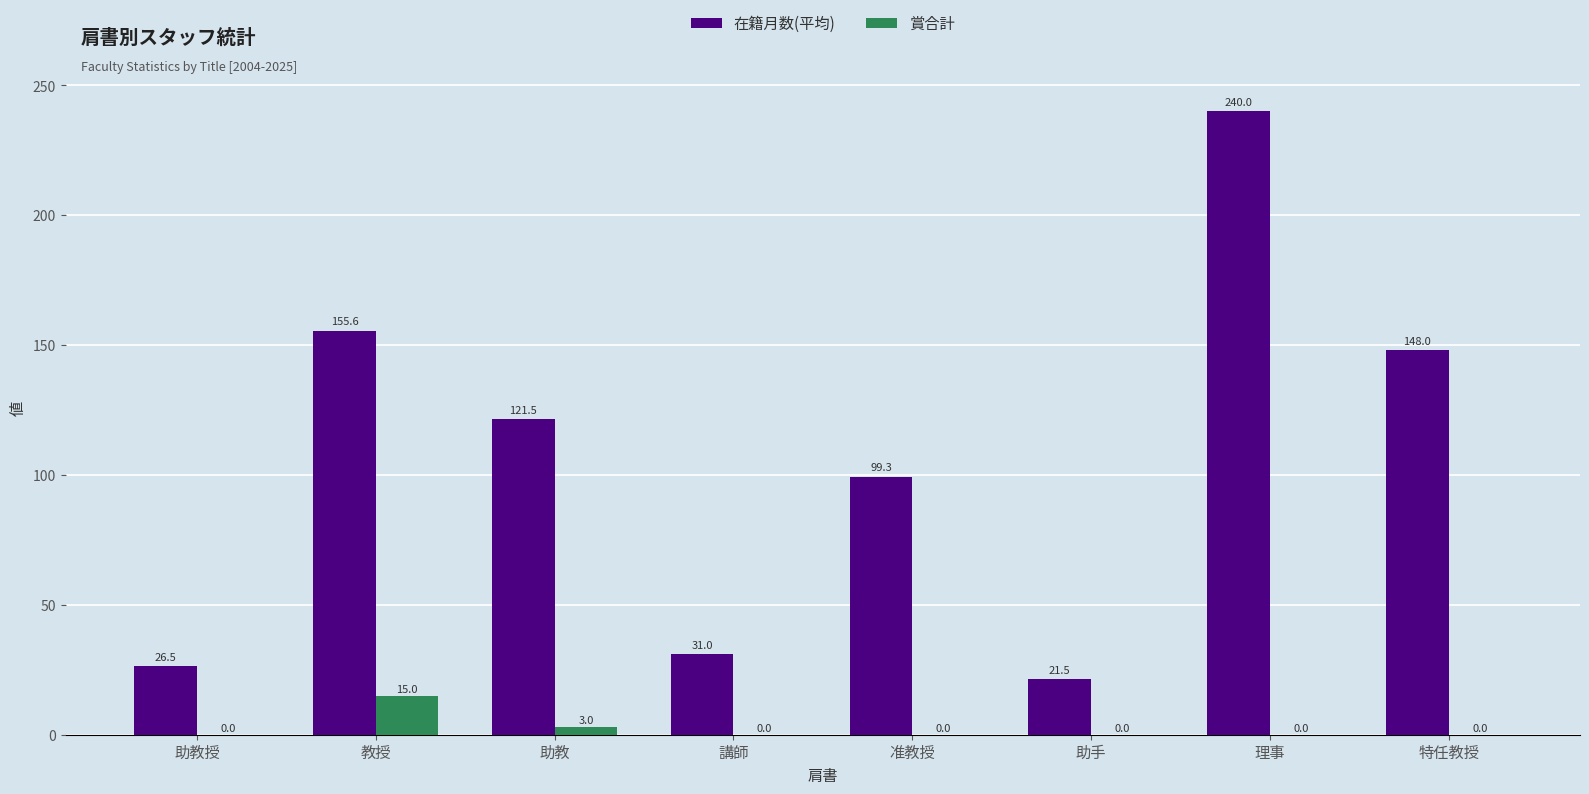

The 在籍月数(平均) series shows 121.5 at 助教. True or false?

True